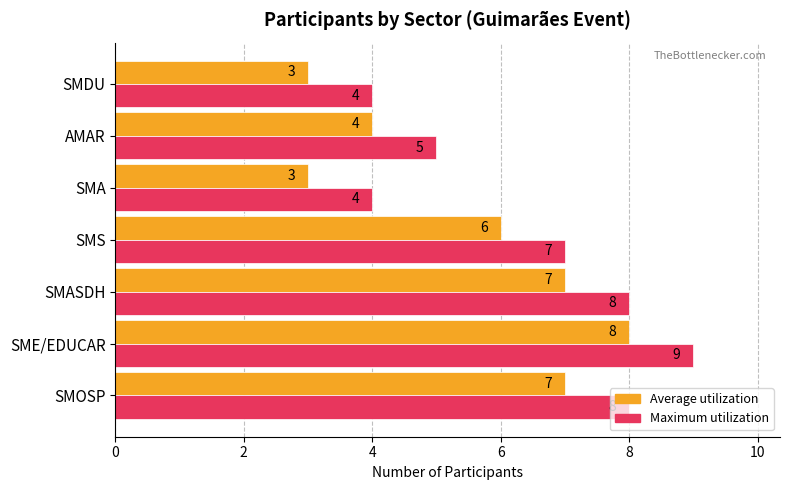

At how many categories does at least one series exceed 6?

4